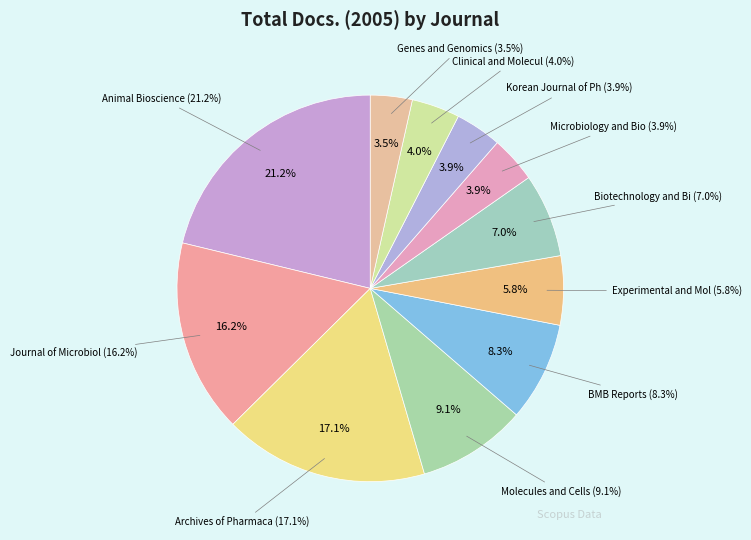

Rank the categories by value from highest to lowest.

Animal Bioscience, Archives of Pharmacal Research, Journal of Microbiology and Biotechnology, Molecules and Cells, BMB Reports, Biotechnology and Bioprocess Engineering, Experimental and Molecular Medicine, Clinical and Molecular Hepatology, Microbiology and Biotechnology Letters, Korean Journal of Physiology and Pharmacology, Genes and Genomics